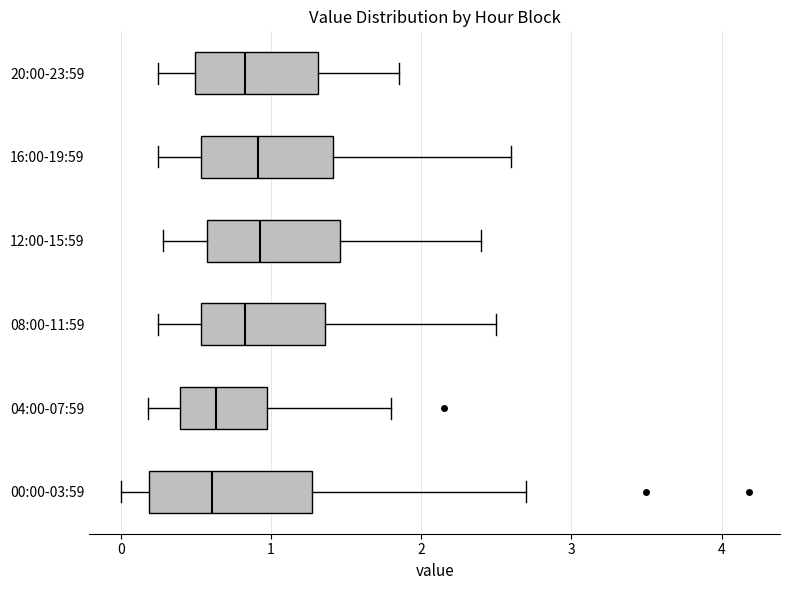

Which box is the widest, from its left edge to its right edge?

00:00-03:59